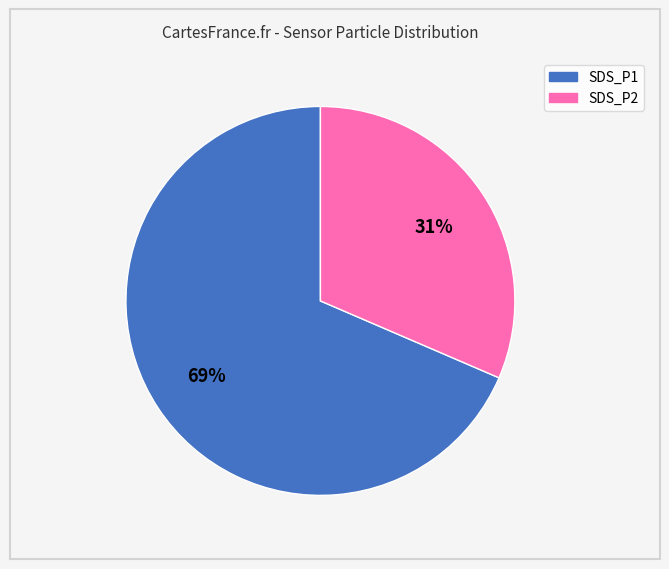

What is the majority slice?

SDS_P1